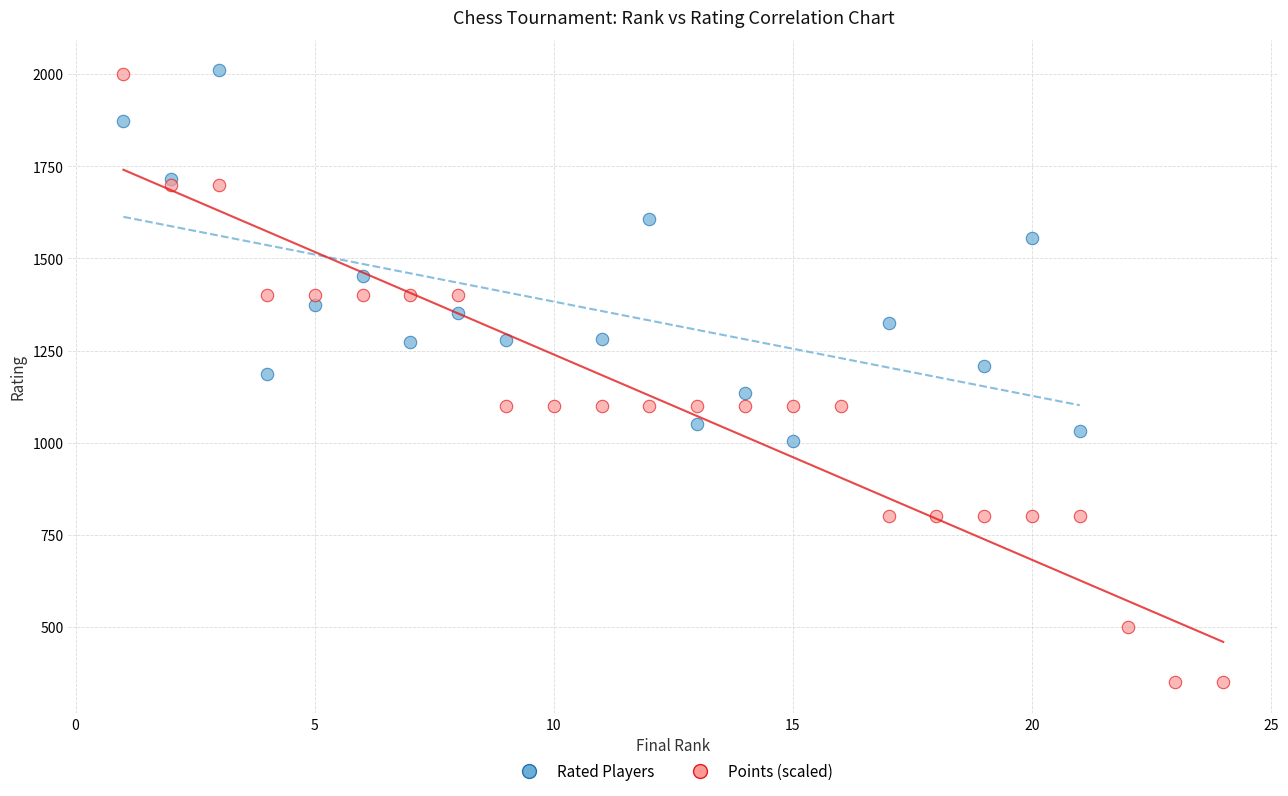

Which series has the largest Y range (max minus min)?

Points (scaled)